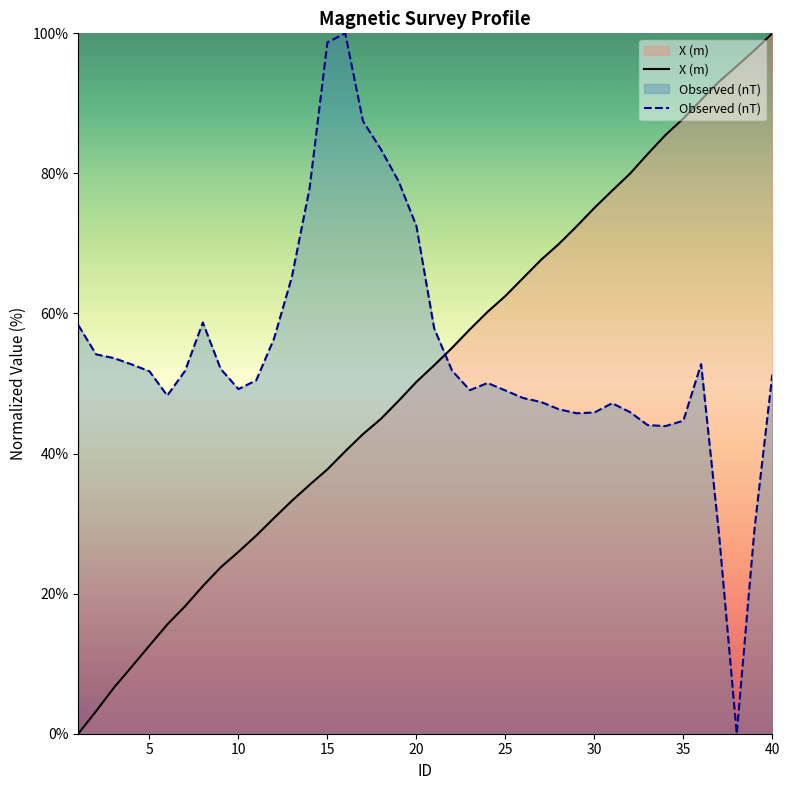

The Observed (nT) series shows 51.3 at 40. True or false?

True